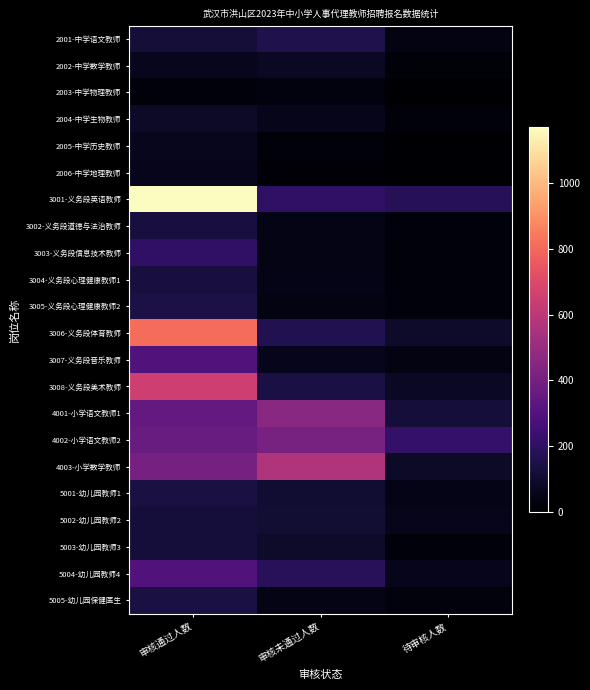

Count the number of data series in this chart.

22